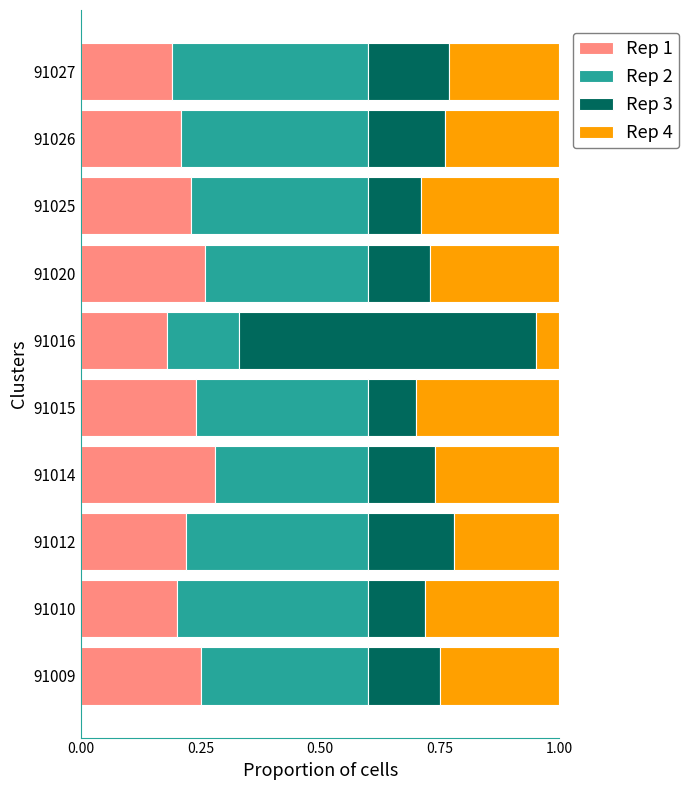

At which label does Rep 1 reach its peak?

91014